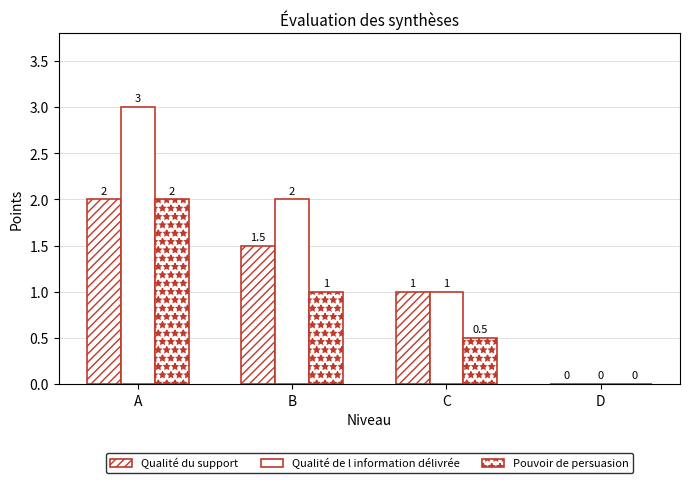

Read the Qualité de l information délivrée value at A.

3.0